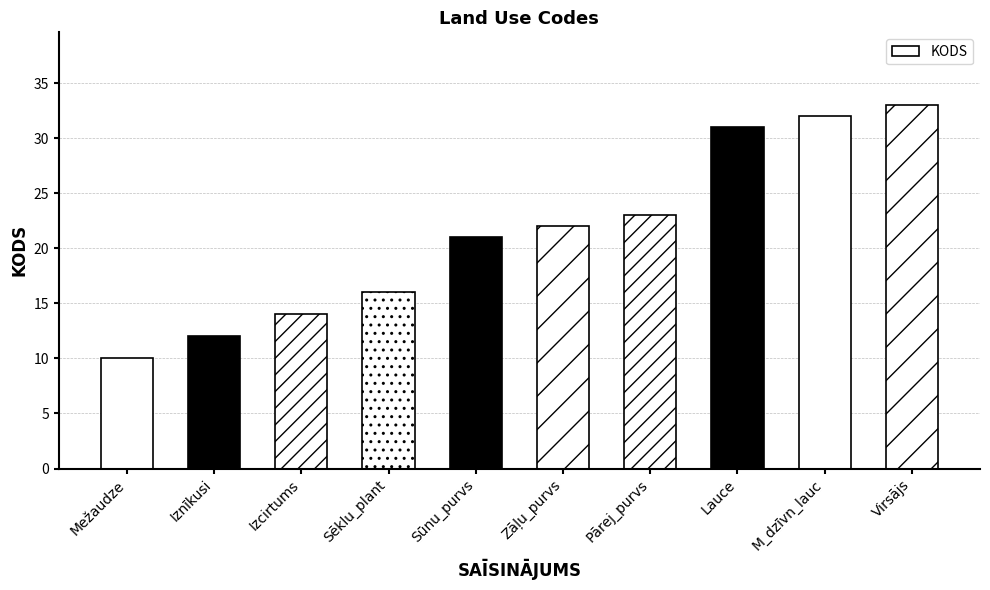

True or false: the data shows 22 at Zāļu_purvs.

True